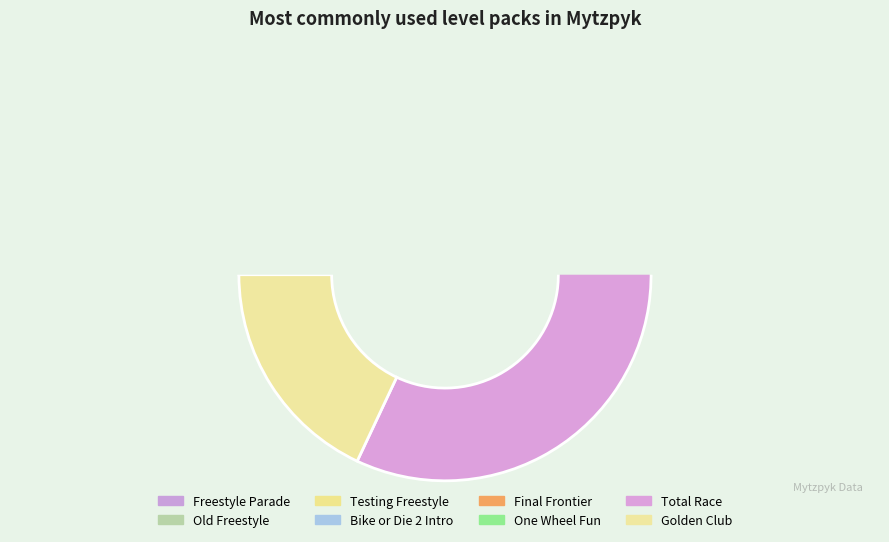

Rank the categories by value from lowest to highest.

One Wheel Fun, Final Frontier, Testing Freestyle, Bike or Die 2 Intro, Freestyle Parade, Old Freestyle, Golden Club, Total Race